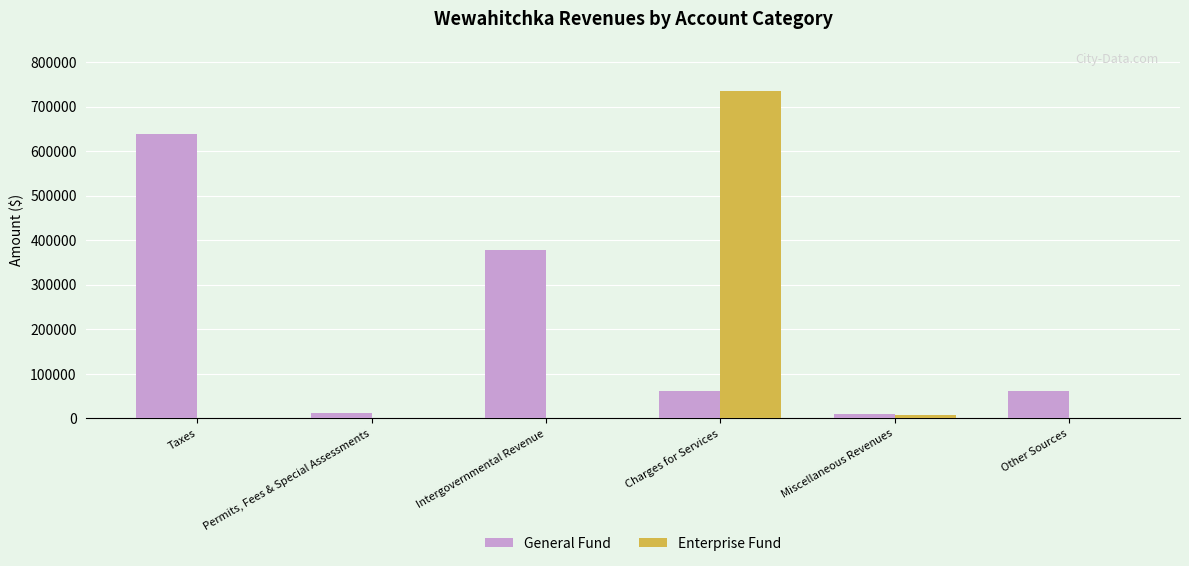

Which series has the widest spread of values?

Enterprise Fund